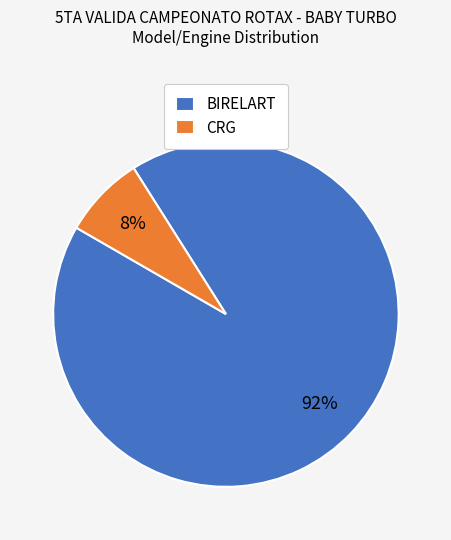

Is the sum of BIRELART and CRG greater than half?

Yes